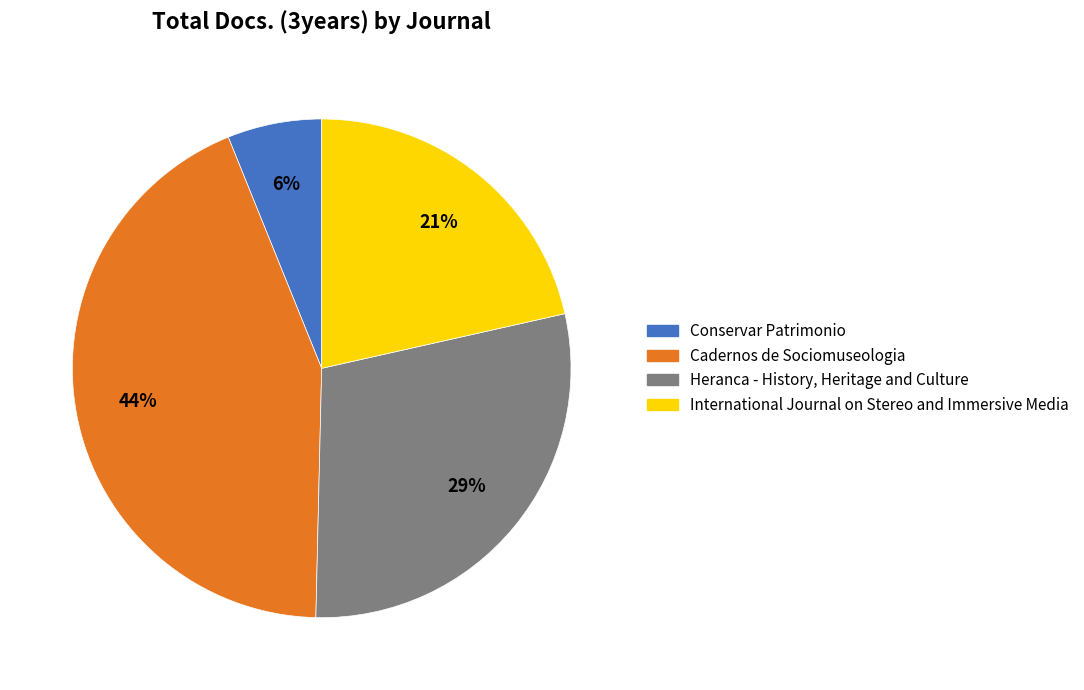

Count the number of slices in the pie.

4